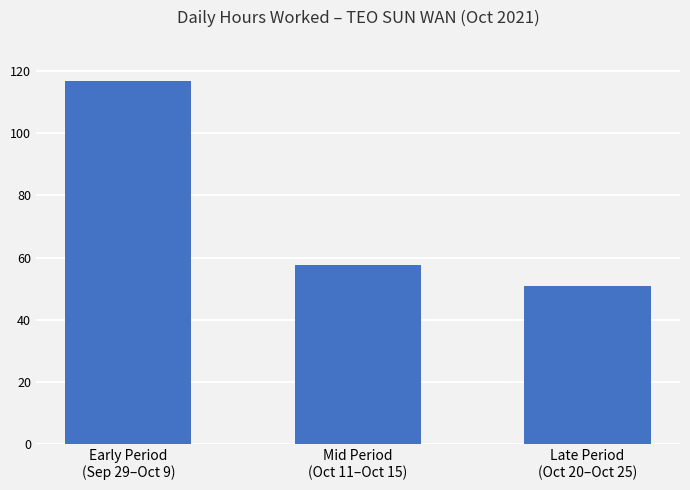

The chart shows a value of 57.5 at Mid Period
(Oct 11–Oct 15). True or false?

True